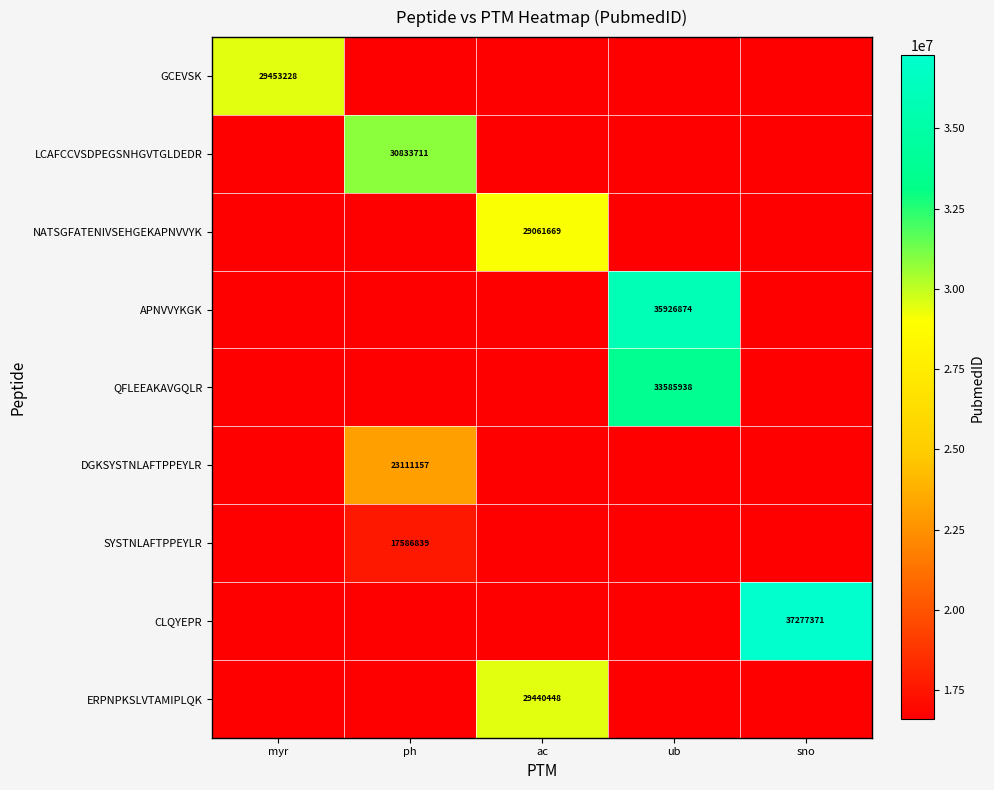

Which series changed the most between ph and ub?

APNVVYKGK